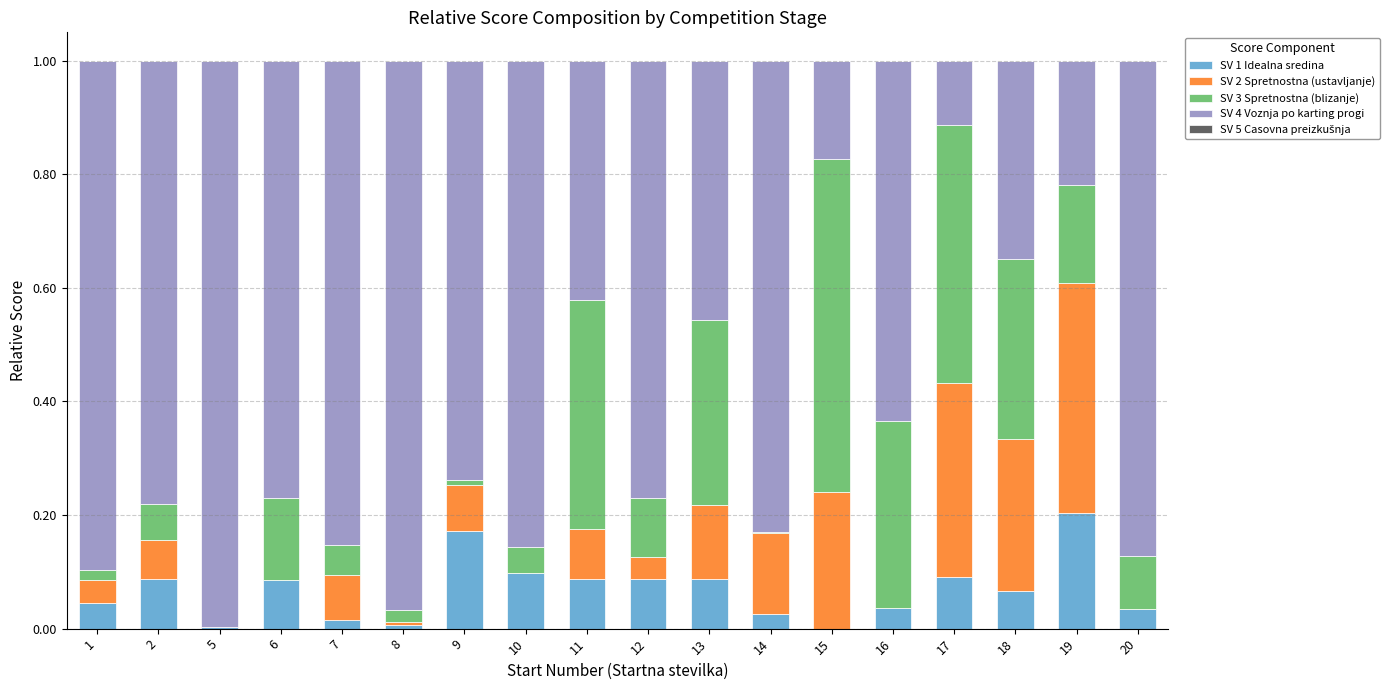

The SV 1 Idealna sredina series shows 0.1 at 2. True or false?

True